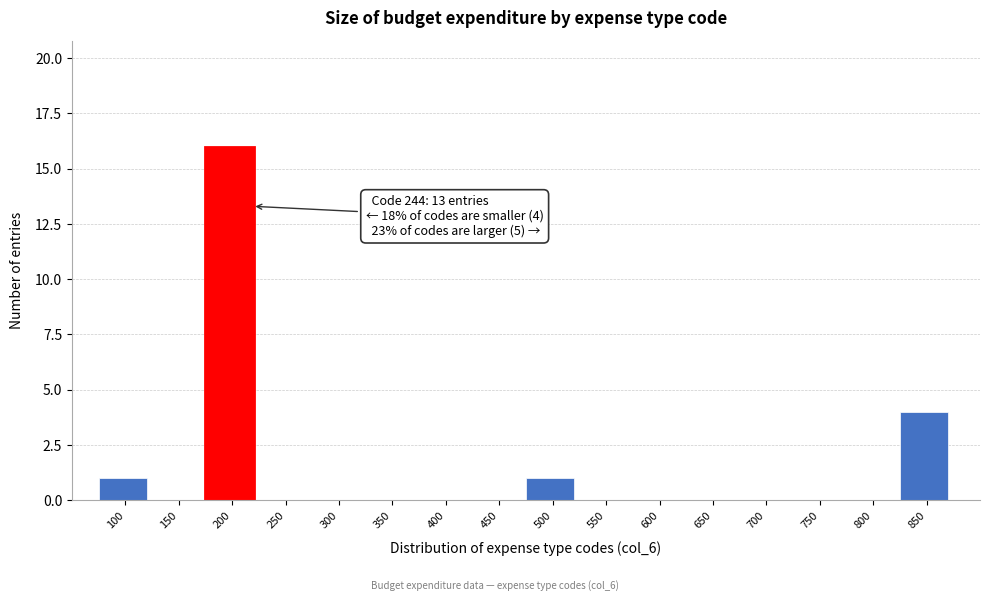

Reading left to right, extract all data points from this chart.

100=1	150=0	200=16	250=0	300=0	350=0	400=0	450=0	500=1	550=0	600=0	650=0	700=0	750=0	800=0	850=4